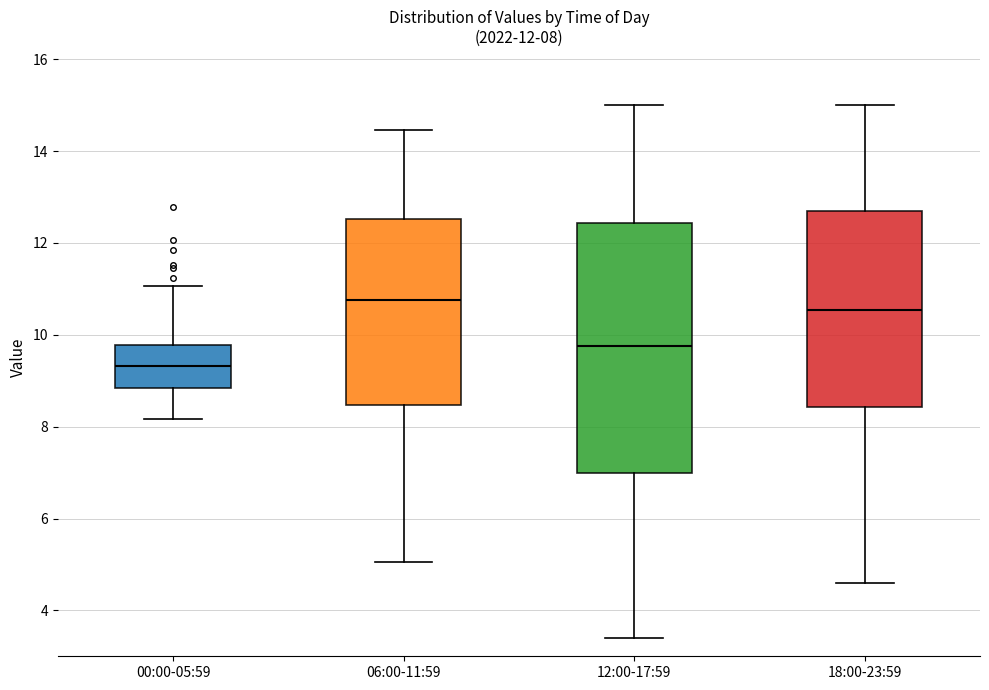

Comparing the boxes themselves (not the whiskers), which one is the tallest?

12:00-17:59